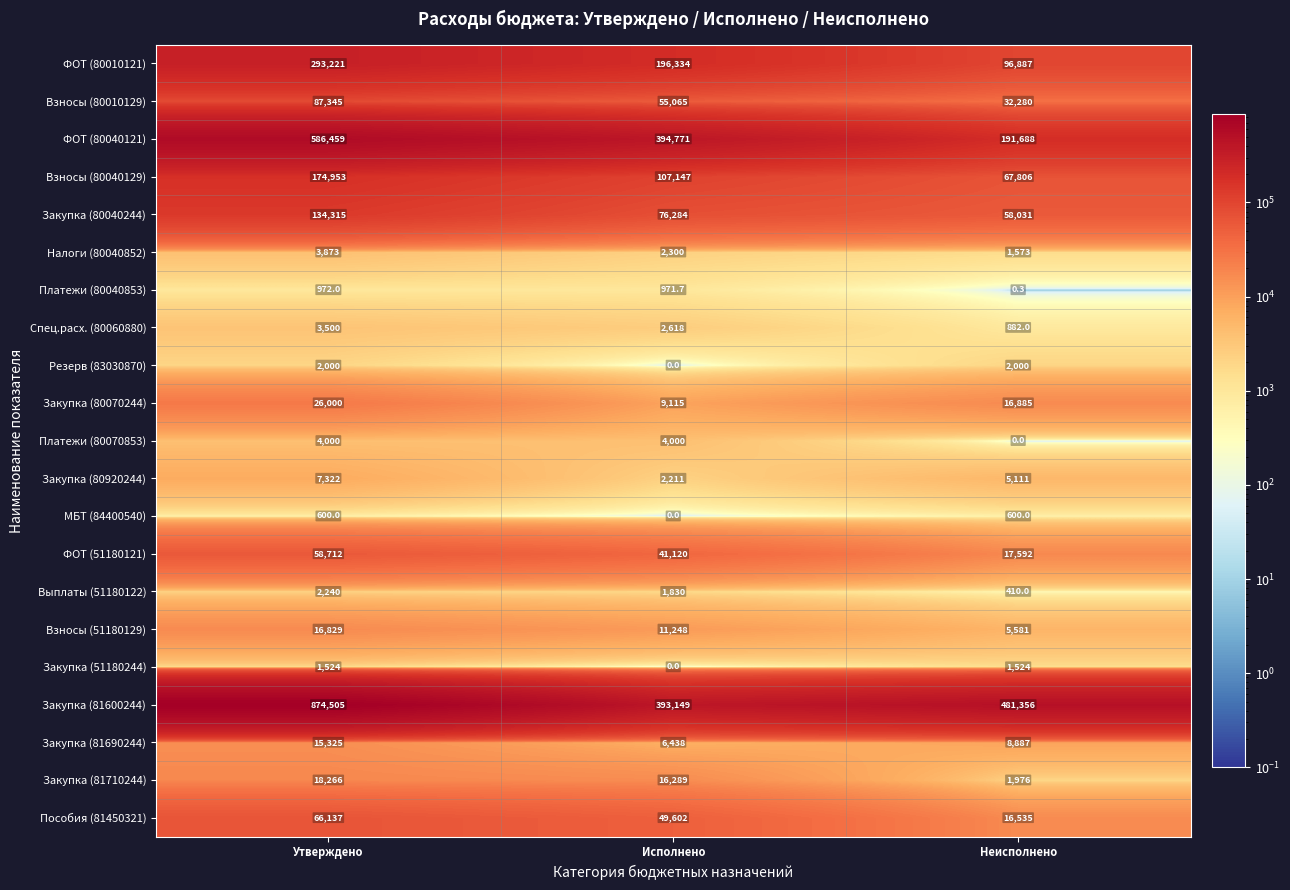

Is it true that МБТ (84400540) equals 600.0 at Утверждено?

True